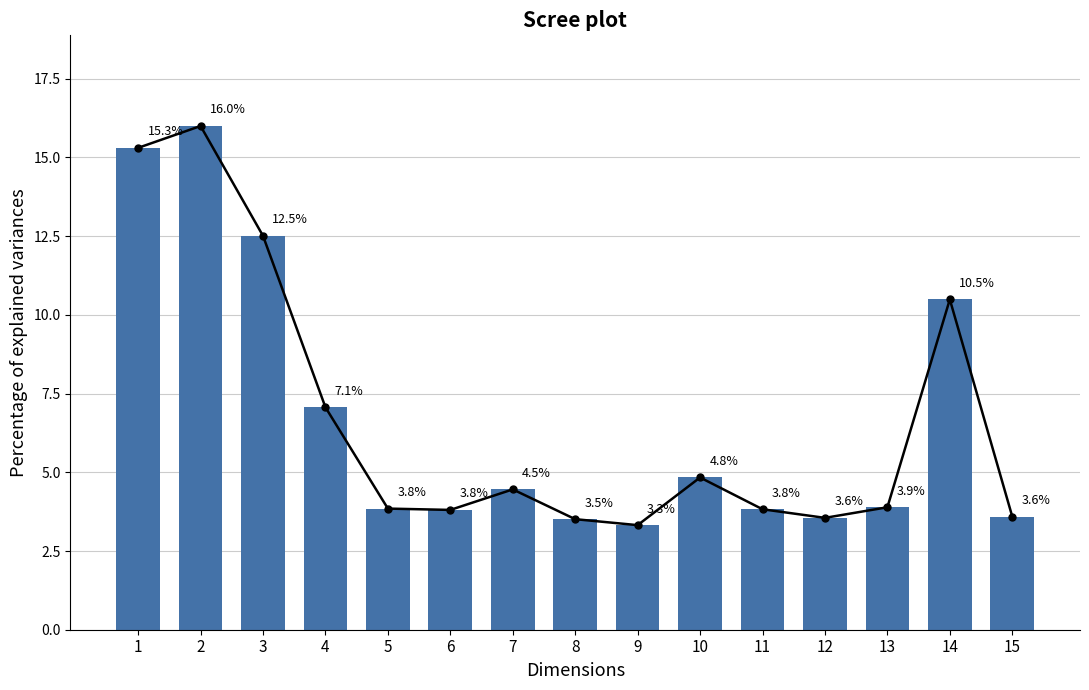

List the labels in order of value, largest first.

2, 1, 3, 14, 4, 10, 7, 13, 5, 11, 6, 15, 12, 8, 9